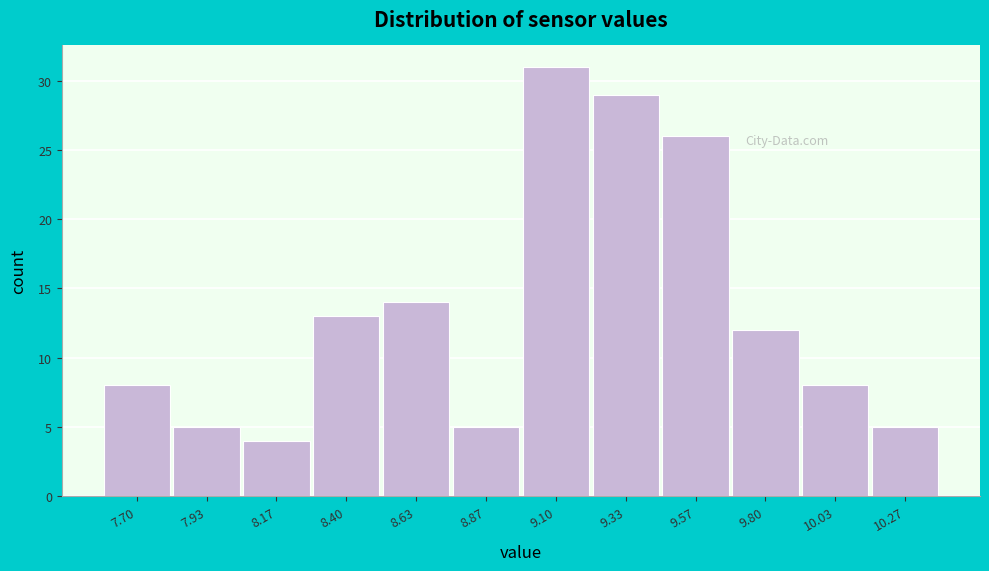

Reading left to right, transcribe all the data shown in this chart.

7.70=8	7.93=5	8.17=4	8.40=13	8.63=14	8.87=5	9.10=31	9.33=29	9.57=26	9.80=12	10.03=8	10.27=5